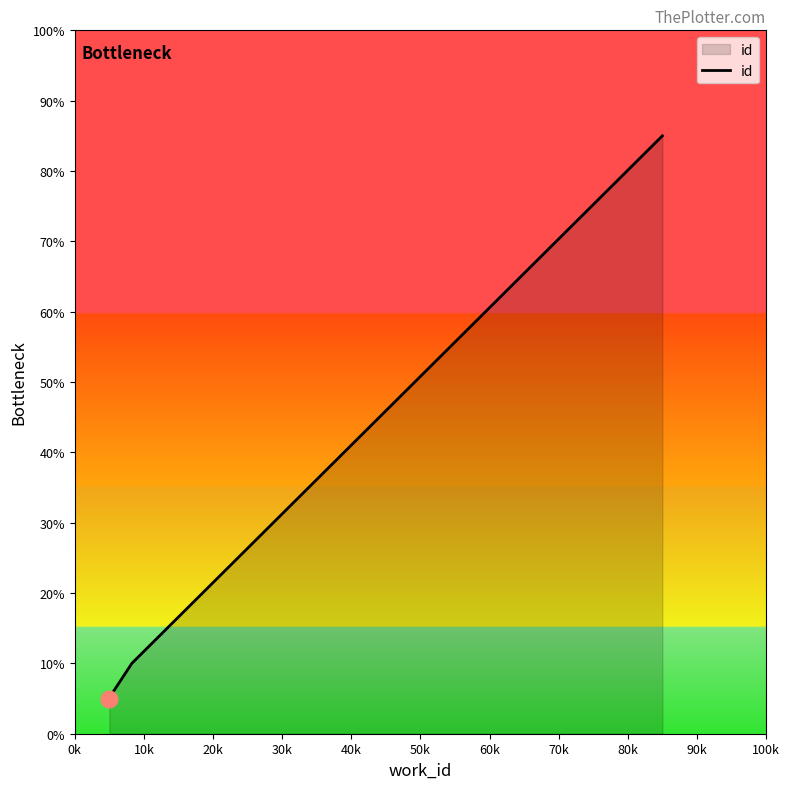

What is the sum of all values?

105.7